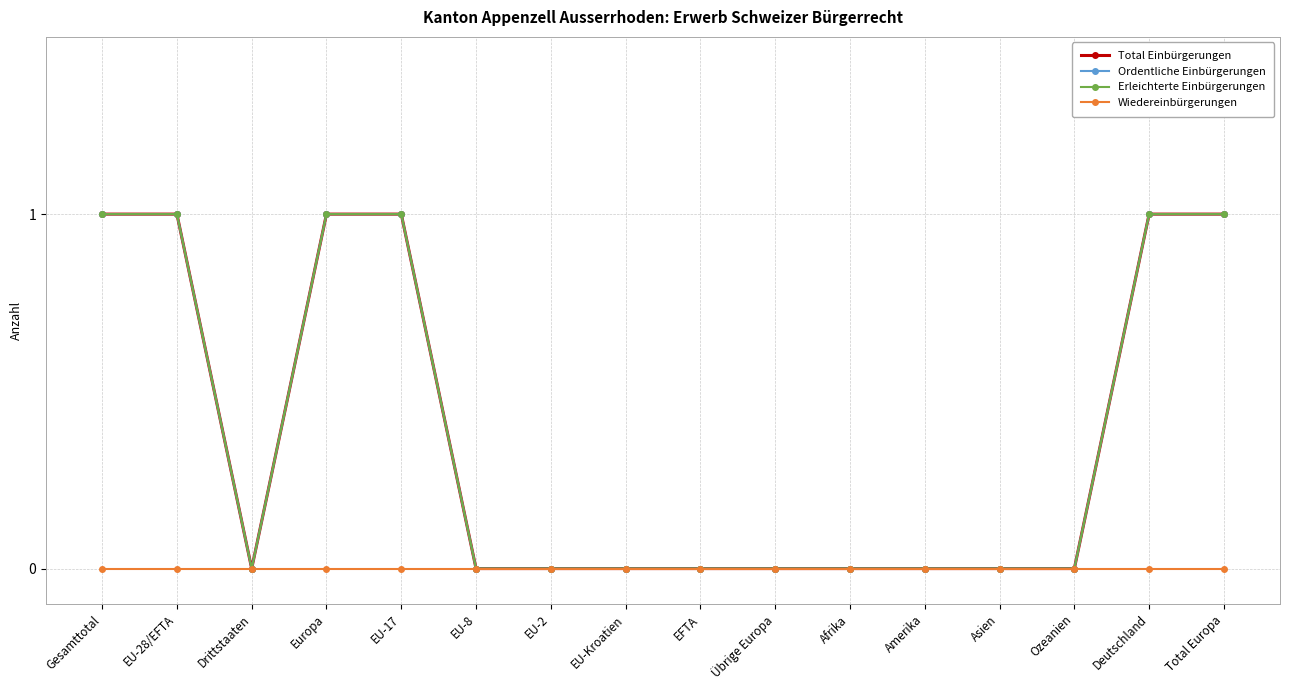

Between EU-28/EFTA and Drittstaaten, which is larger?

EU-28/EFTA